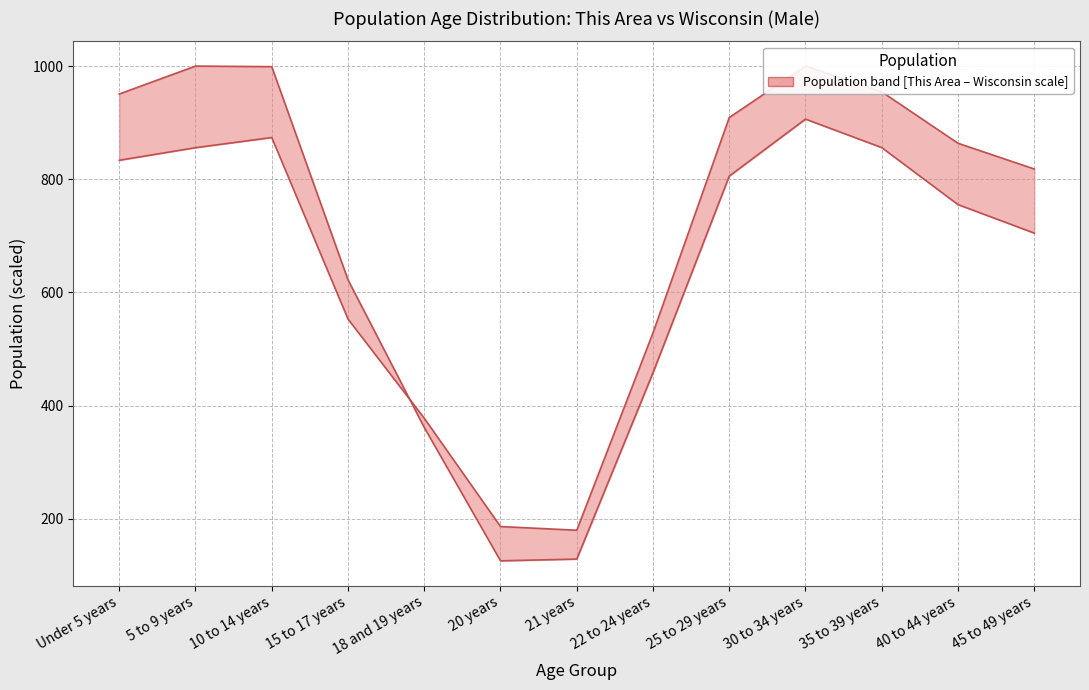

Is it true that This Area equals 125.9 at 20 years?

True